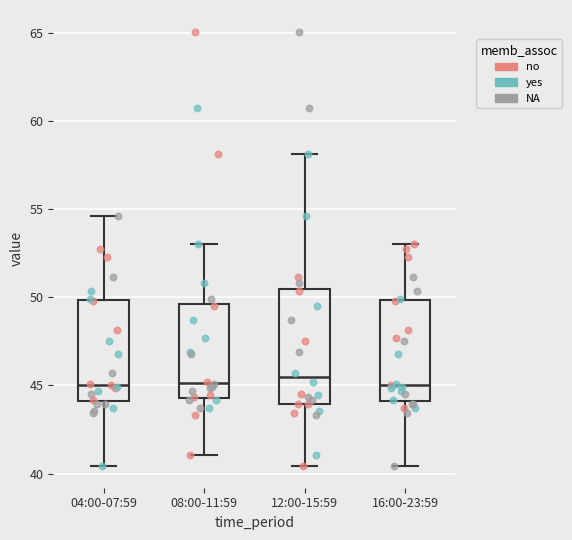

Which box is the tallest, from its lower edge to its upper edge?

12:00-15:59